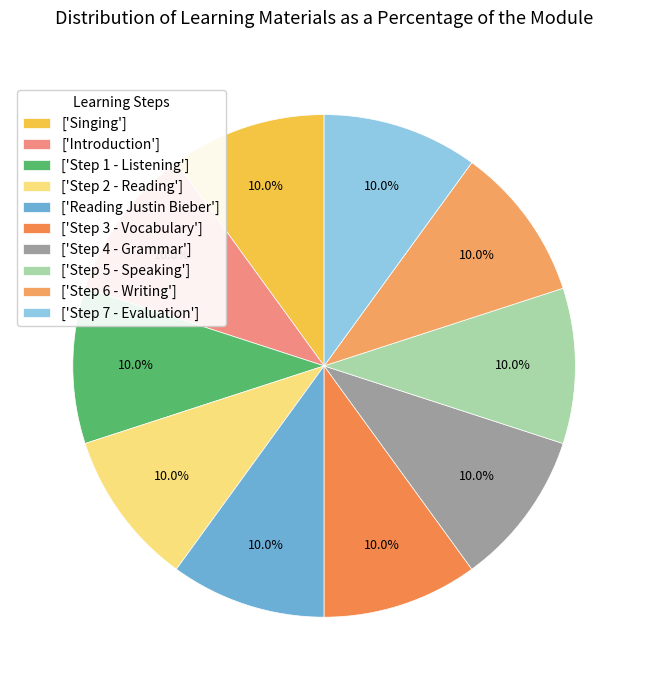

Rank the categories by value from lowest to highest.

Singing, Introduction, Step 1 - Listening, Step 2 - Reading, Step 3 - Vocabulary, Step 4 - Grammar, Step 5 - Speaking, Step 6 - Writing, Step 7 - Evaluation, Reading Justin Bieber